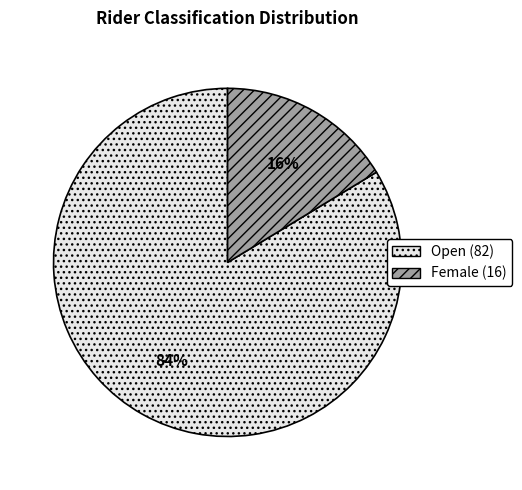

How many slices are in this pie chart?

2